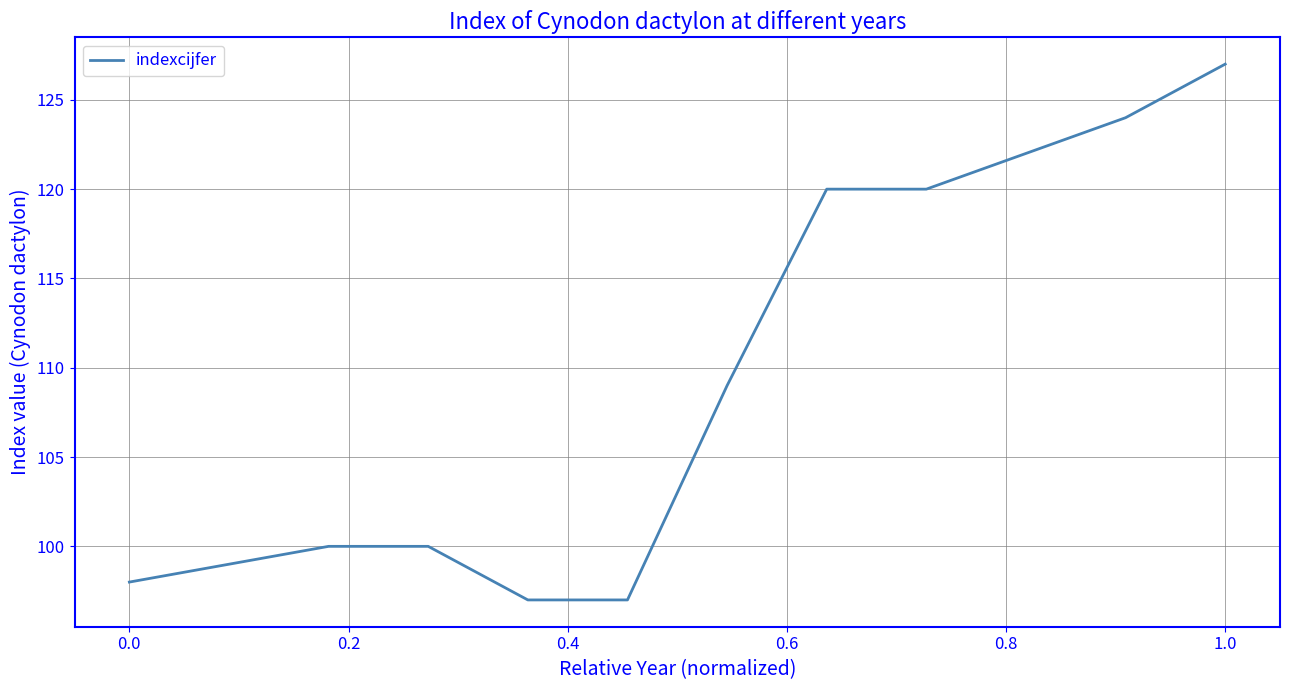

What is the difference between the maximum and second lowest values?

30